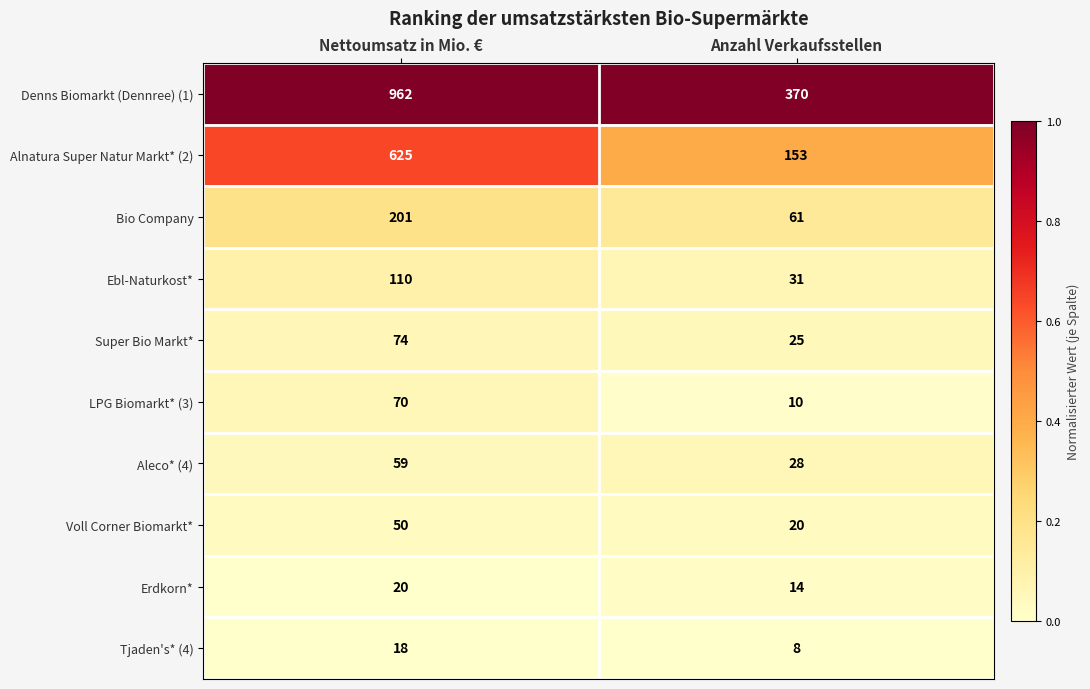

Reading left to right, transcribe all the data shown in this chart.

Denns Biomarkt (Dennree) (1): 962	370
Alnatura Super Natur Markt* (2): 625	153
Bio Company: 201	61
Ebl-Naturkost*: 110	31
Super Bio Markt*: 74	25
LPG Biomarkt* (3): 70	10
Aleco* (4): 59	28
Voll Corner Biomarkt*: 50	20
Erdkorn*: 20	14
Tjaden's* (4): 18	8